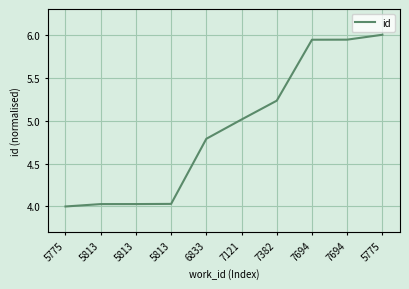

What is the label of the 7th point from the left?

7382